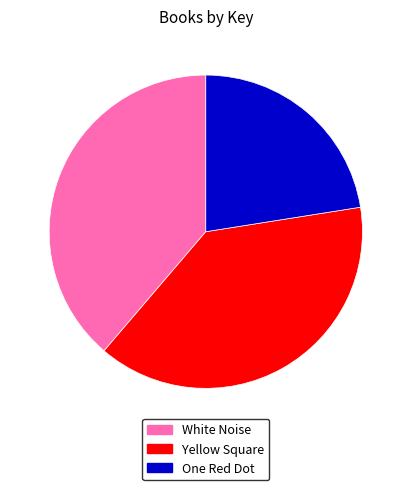

Does One Red Dot account for over 50% of the chart?

No